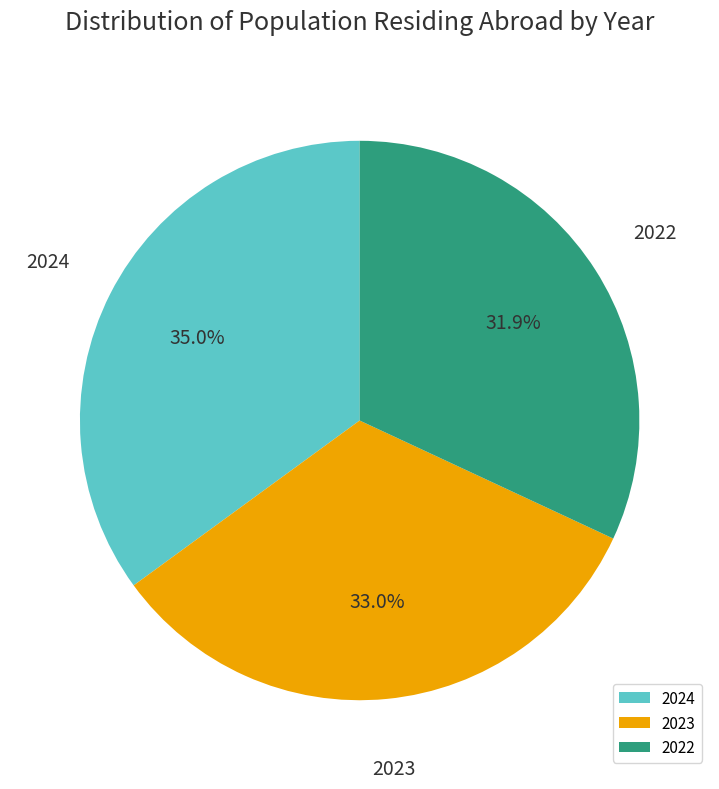

Is the sum of 2023 and 2024 greater than half?

Yes